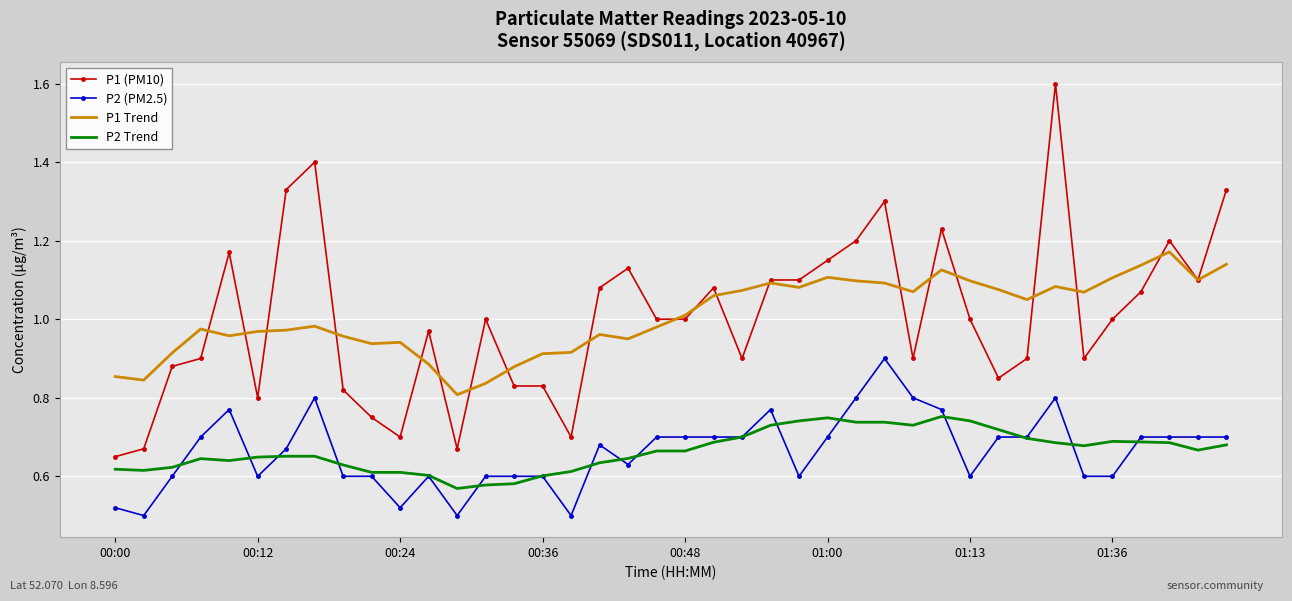

True or false: P1 Trend and P2 (PM2.5) intersect in this chart.

False